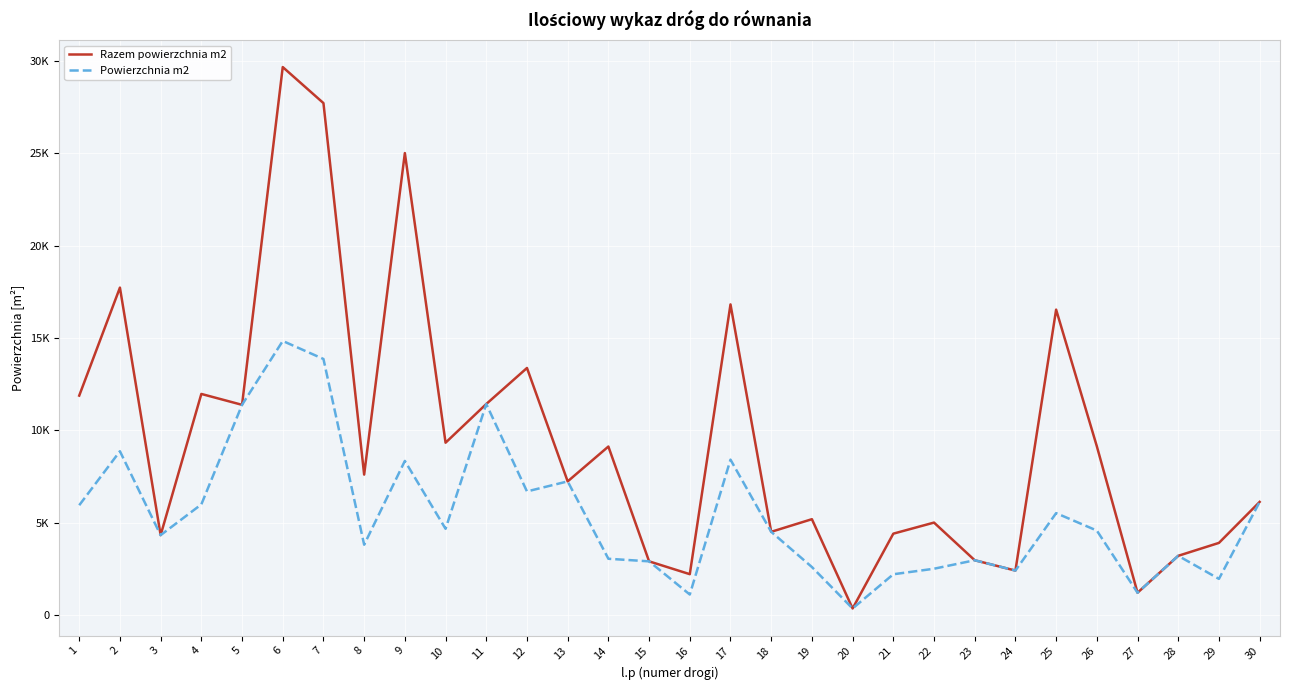

What are all the series names shown in the legend?

Razem powierzchnia m2, Powierzchnia m2